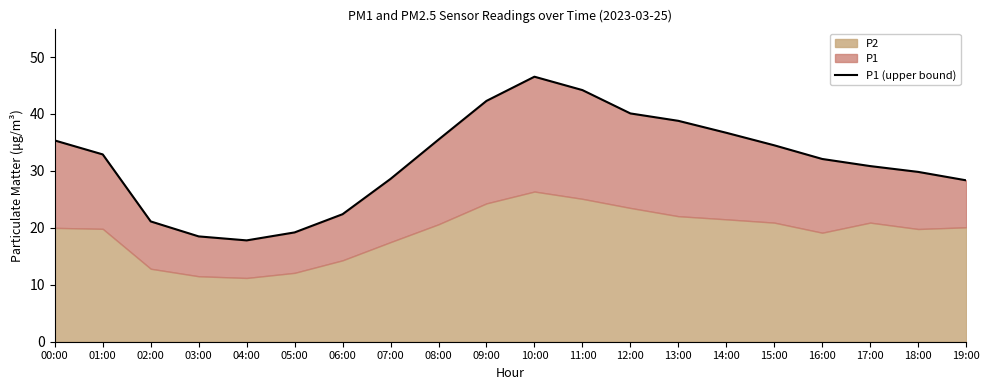

Which has a higher value, 00:00 or 06:00?

00:00